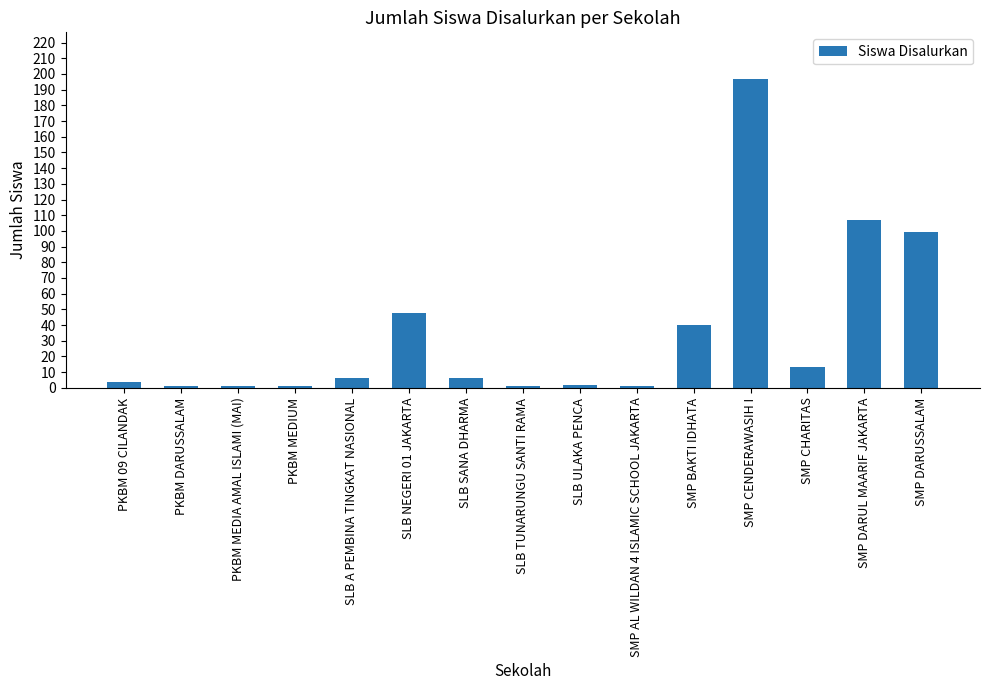

What is the label of the 15th bar from the left?

SMP DARUSSALAM